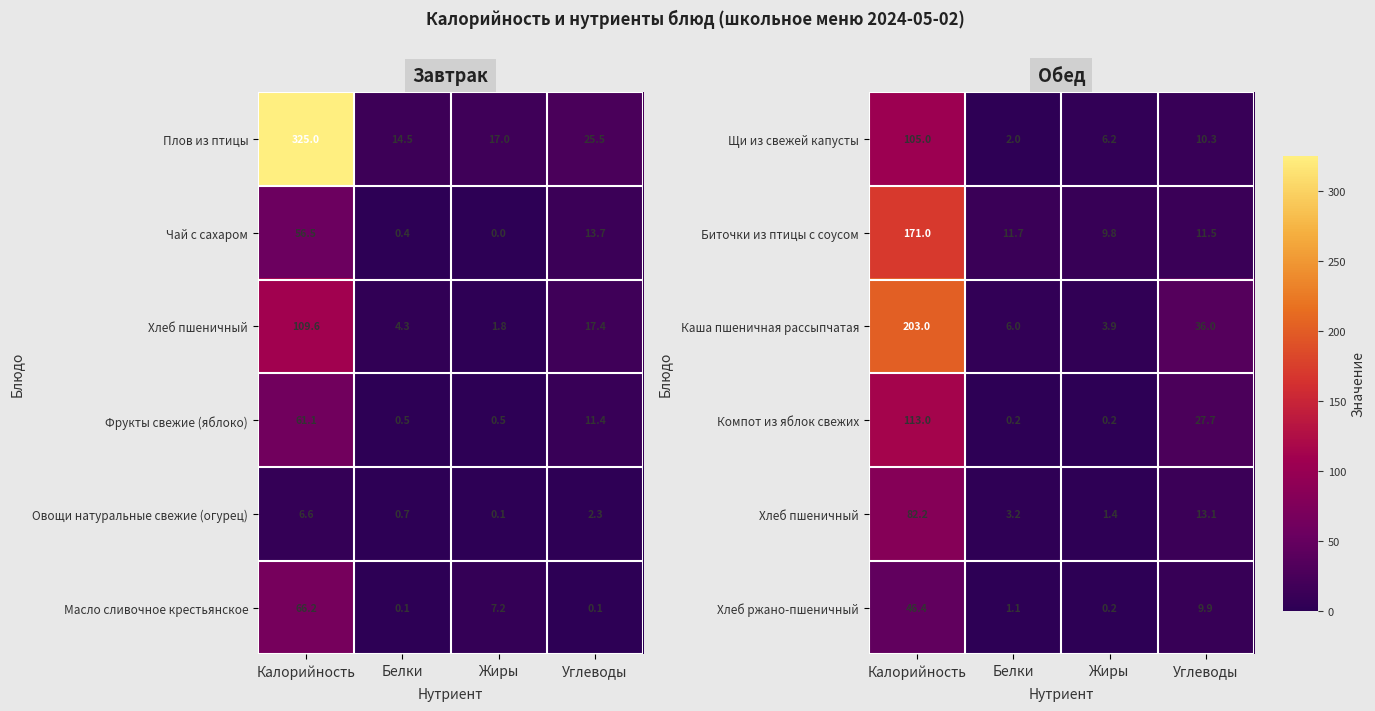

List the labels in order of Щи из свежей капусты value, largest first.

Калорийность, Углеводы, Жиры, Белки